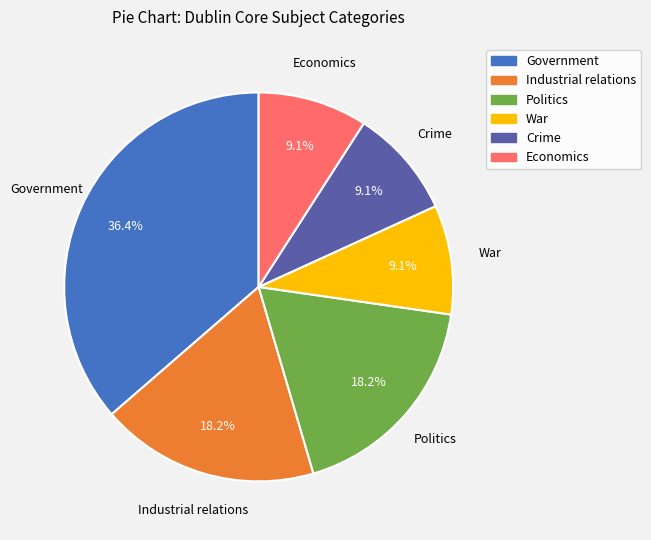

What percentage is the Economics slice, to the nearest percent?

9%